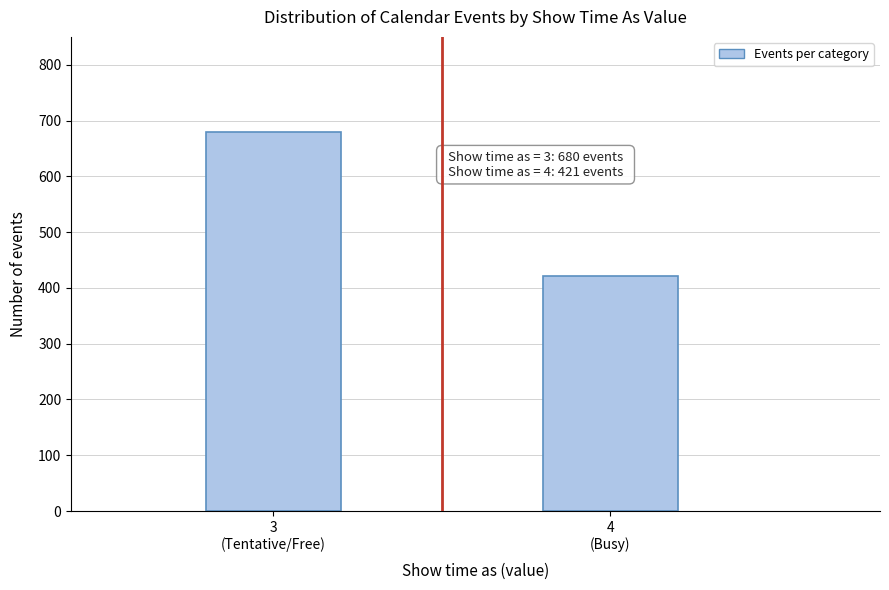

Reading left to right, list all the values displayed in this chart.

680	421